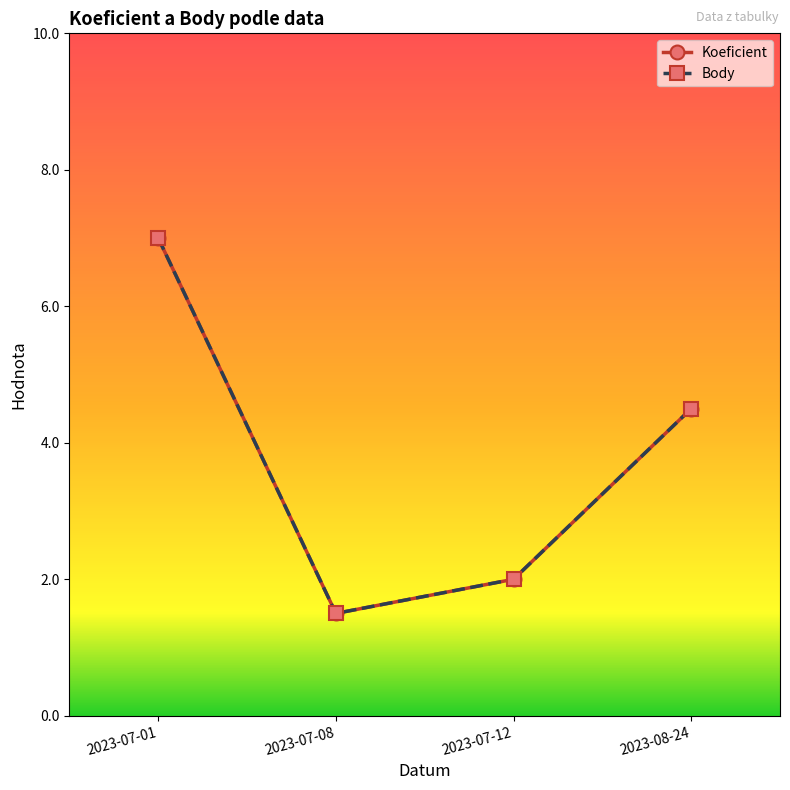

At which category does Body reach its first local valley?

2023-07-08